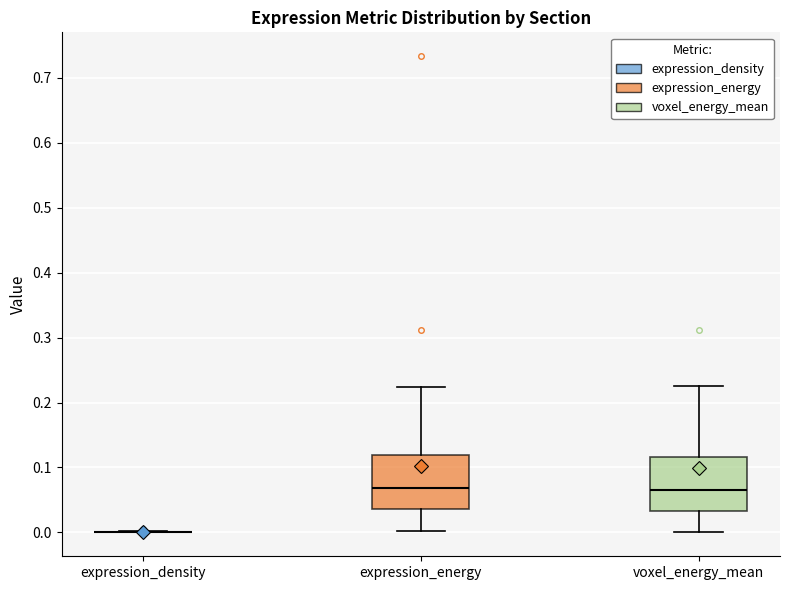

Reading left to right, transcribe this box plot: for each box, give where its median line is, the range the box spans, and where its two whiskers end, as read against the y-axis. The values are not printed on the chart, so give them approximately, as read against the axis.

expression_density: box collapsed to a line at 0.00, whiskers 0.00 to 0.00
expression_energy: median 0.07, box 0.04 to 0.12, whiskers 0.00 to 0.22
voxel_energy_mean: median 0.06, box 0.03 to 0.12, whiskers 0.00 to 0.22